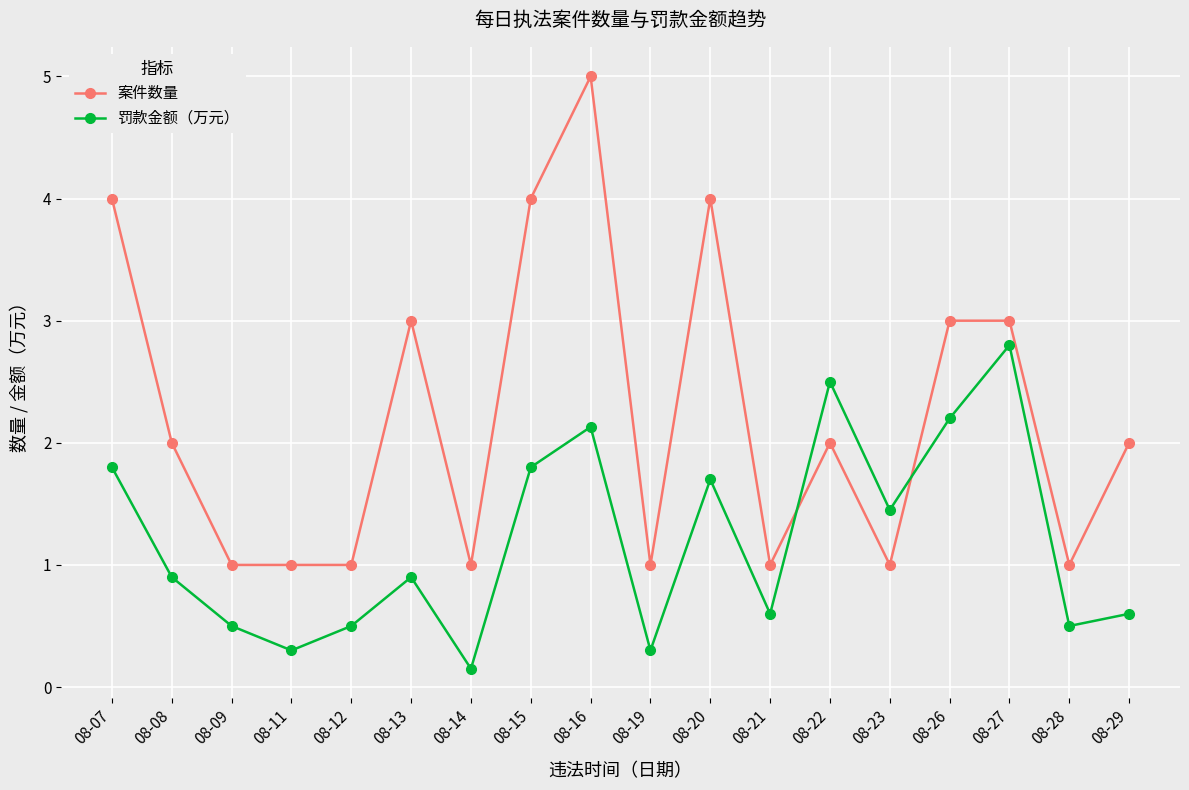

Does the chart display data point markers on the line(s)?

Yes